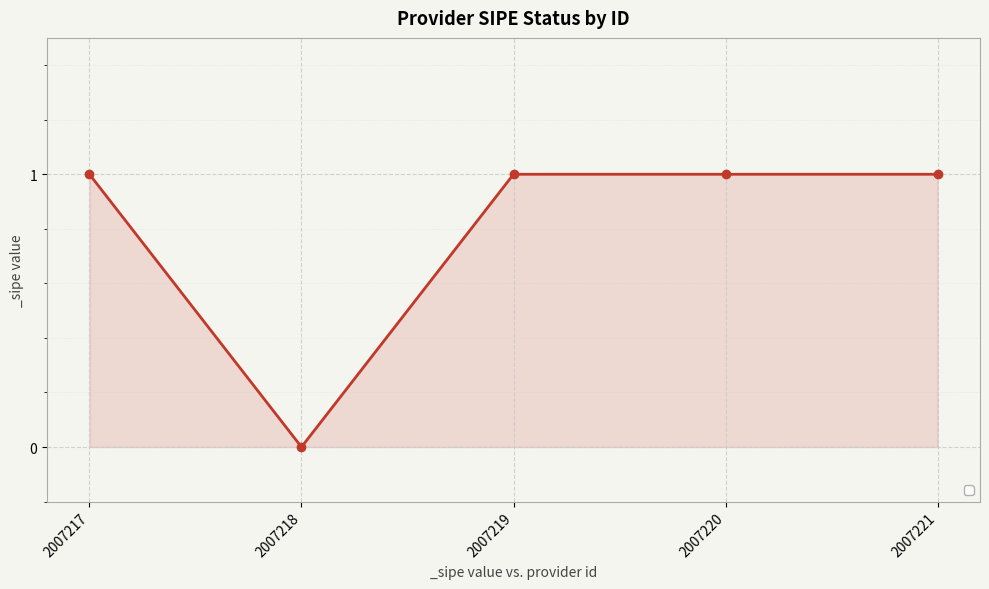

Reading left to right, extract all data points from this chart.

2007217=1	2007218=0	2007219=1	2007220=1	2007221=1